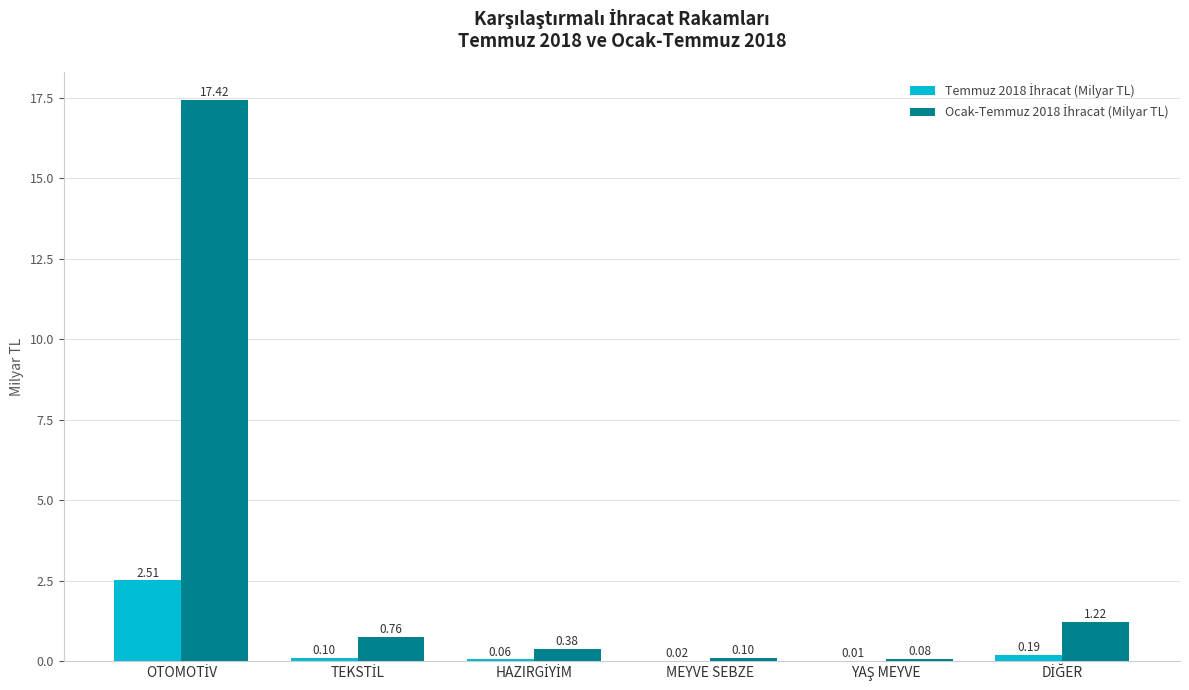

Which series has the widest spread of values?

Ocak-Temmuz 2018 İhracat (Milyar TL)